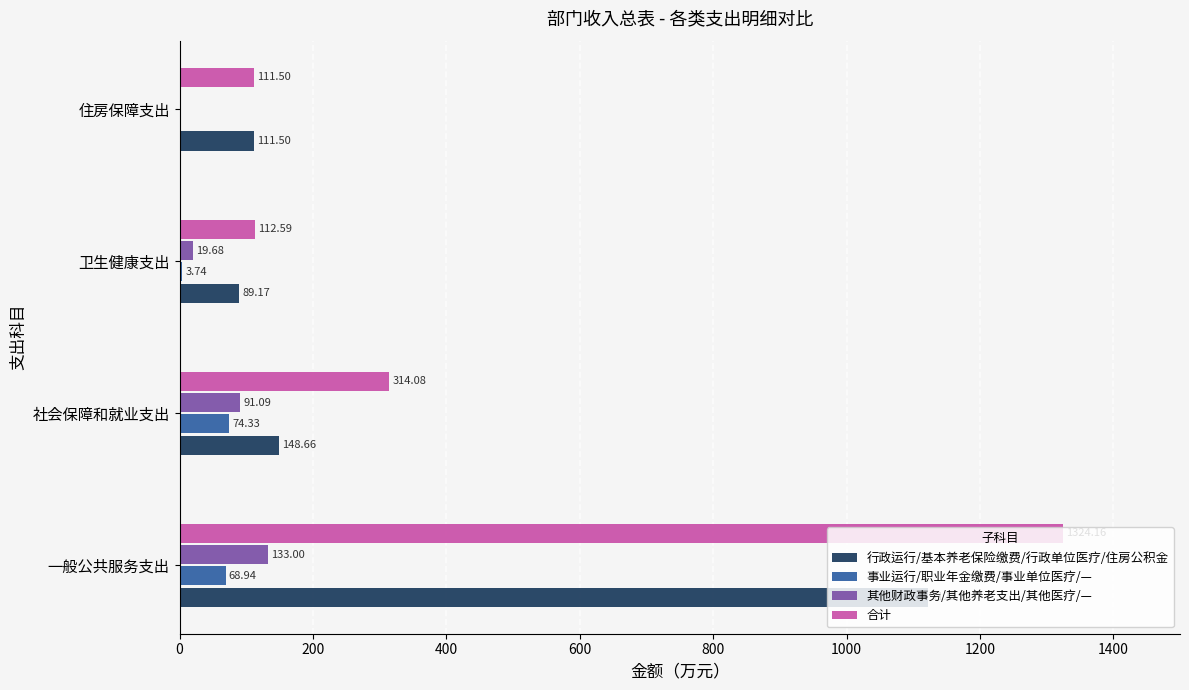

What is the sum of the 事业运行/职业年金缴费/事业单位医疗/— values at 卫生健康支出 and 社会保障和就业支出?

78.1